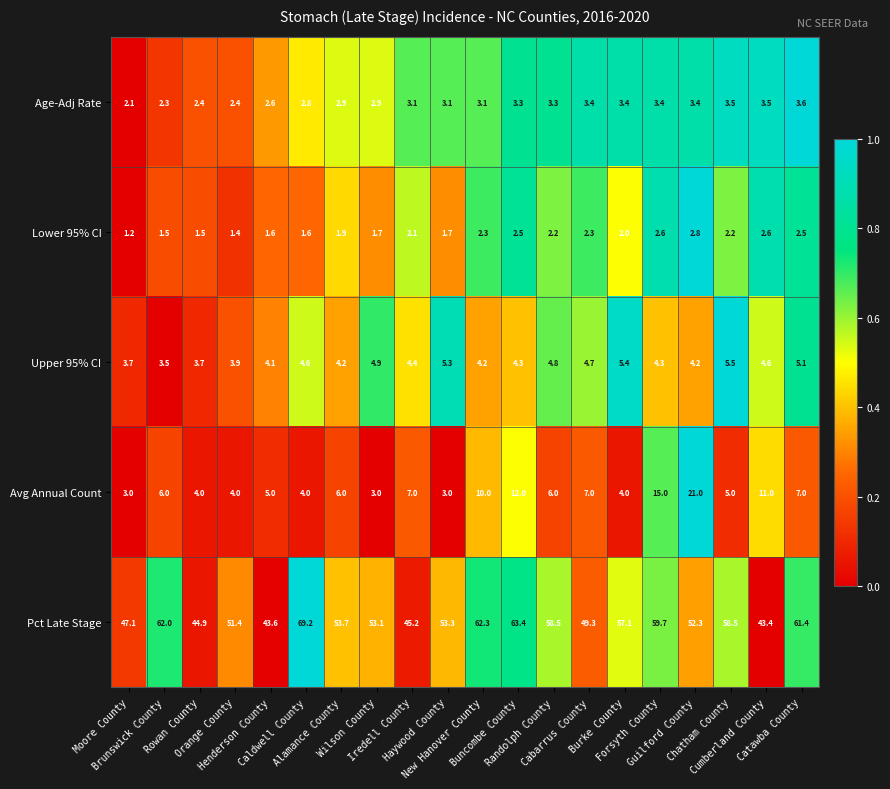

How many series are shown in this chart?

5